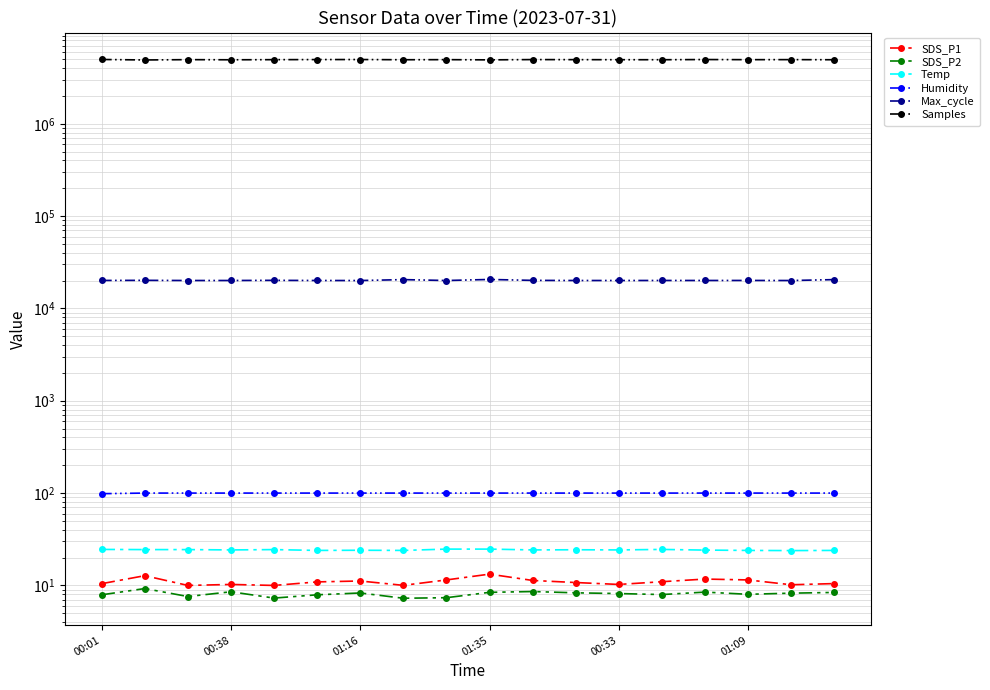

At how many categories does at least one series exceed 2471096?

18